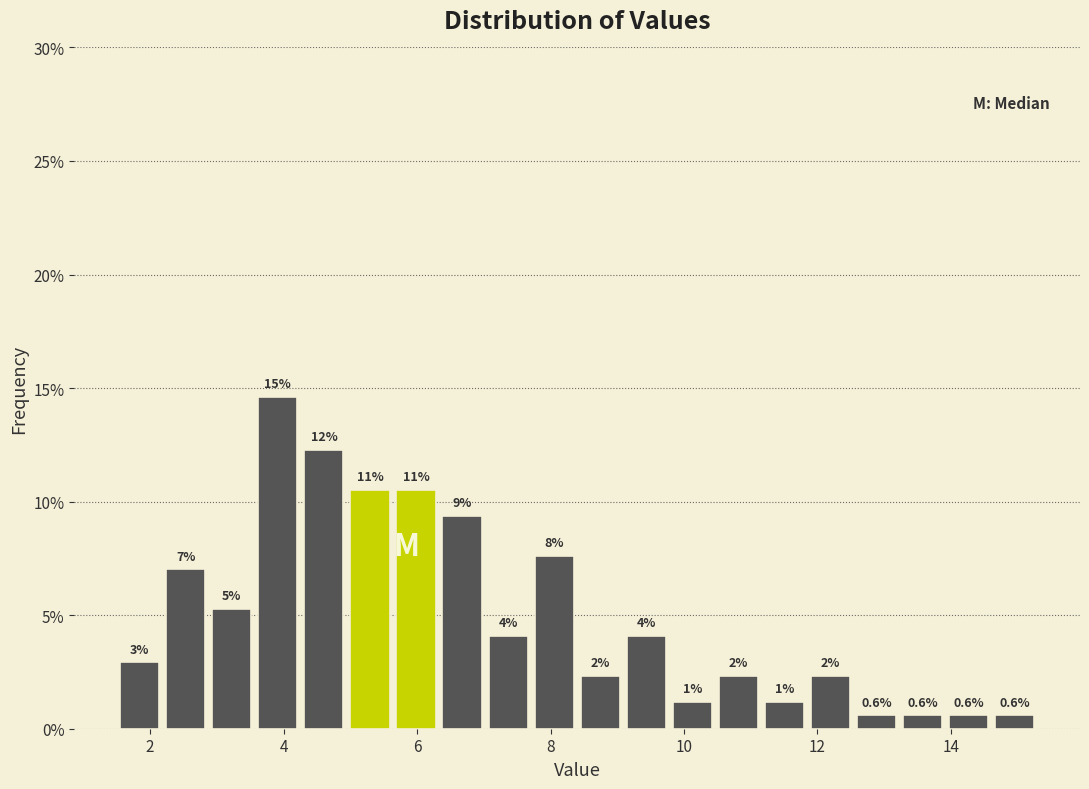

Around what value on the x-axis is the tallest bar? Give the approximate position of its centre, as read against the axis.

4.0